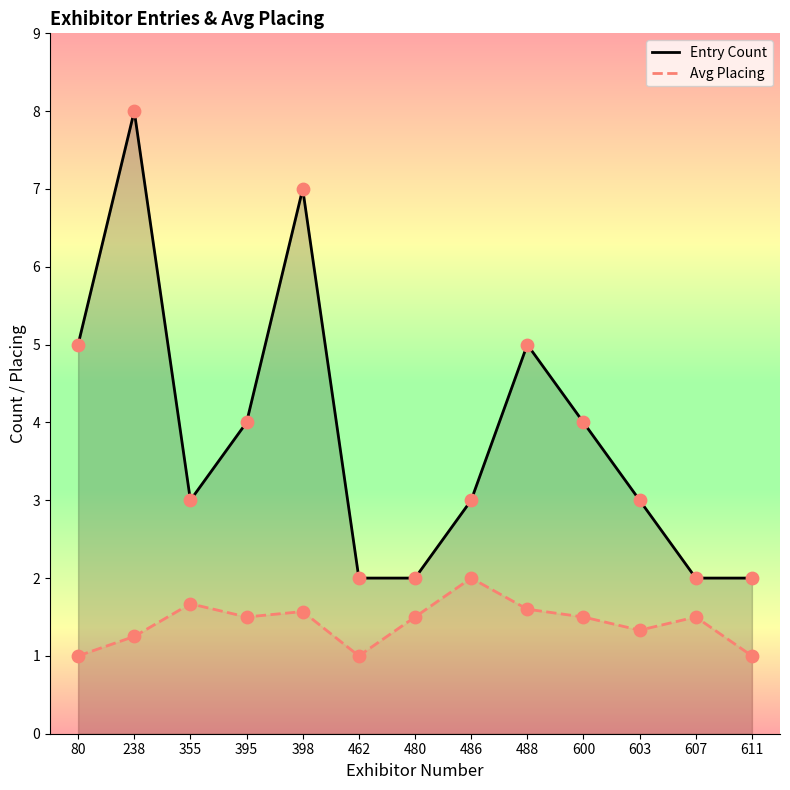

At which category is the sum across all series the highest?

238